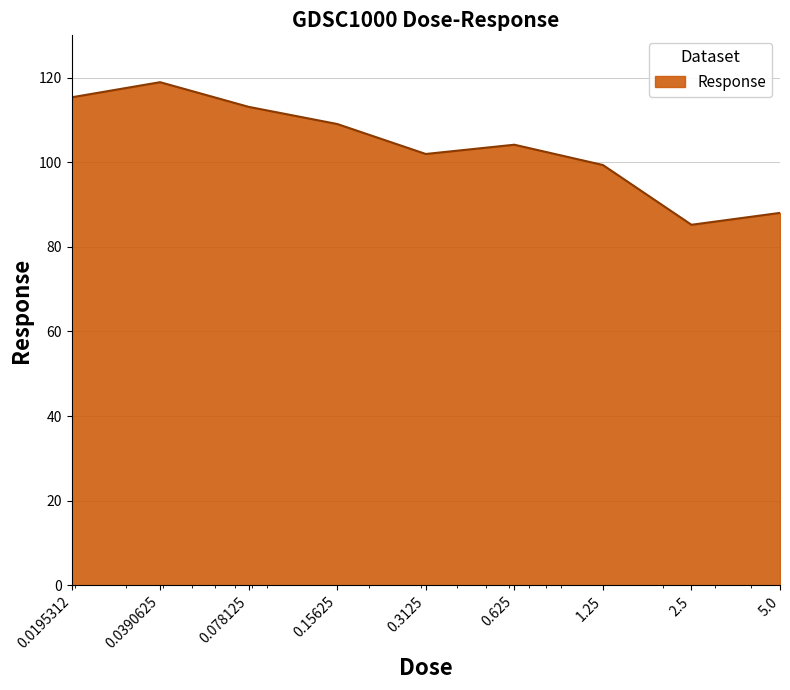

What is the difference between the maximum and minimum values?

33.7